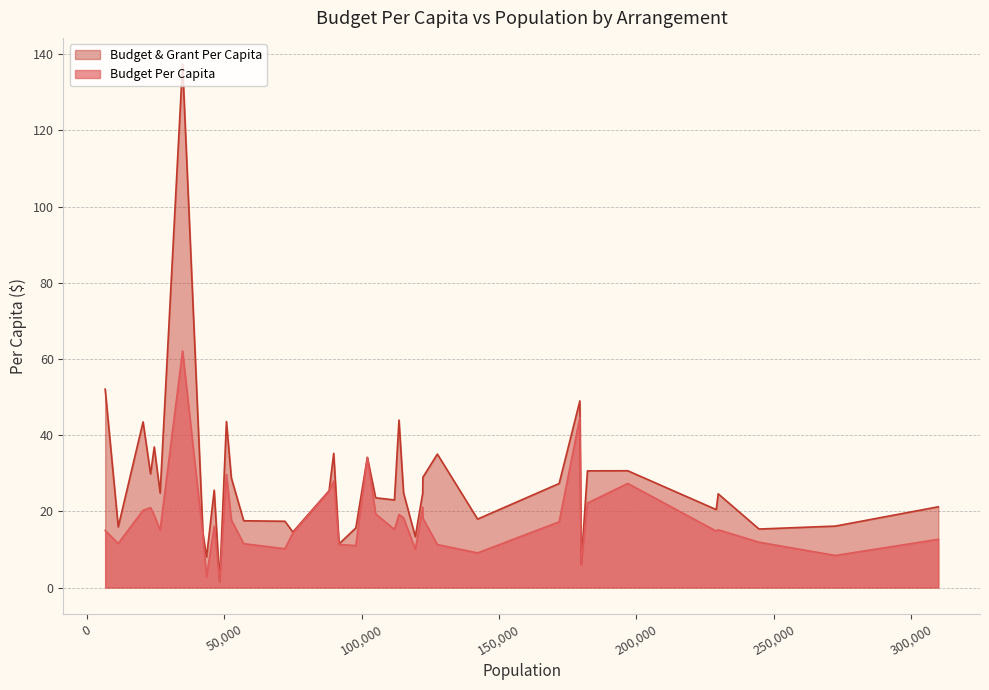

List the series in order of their peak value, lowest first.

Budget Per Capita, Budget & Grant Per Capita